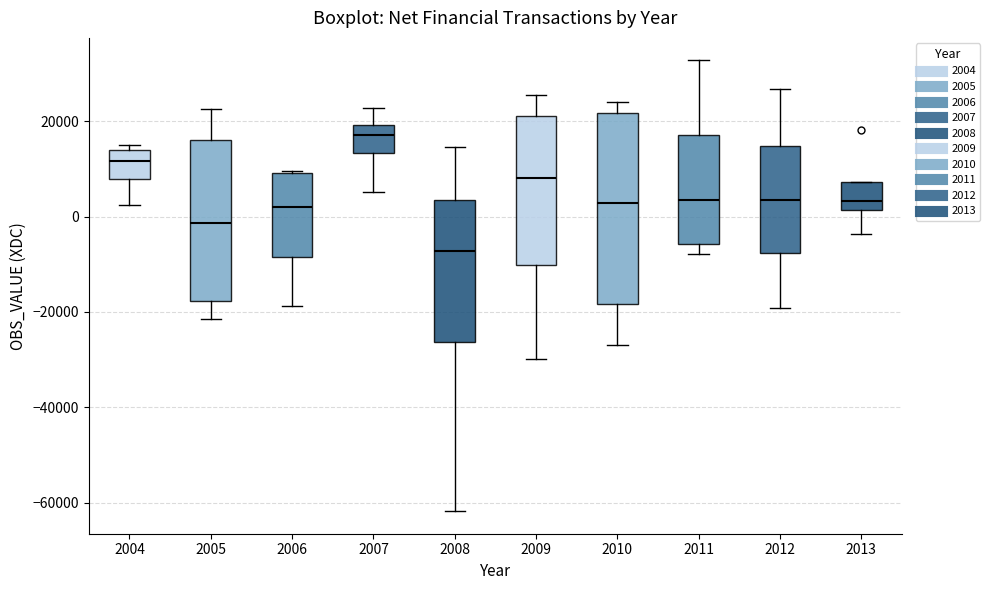

Where does the upper whisker of the box at x = 2012 end on the y-axis? The values are not printed on the chart, so give them approximately, as read against the axis.

26000